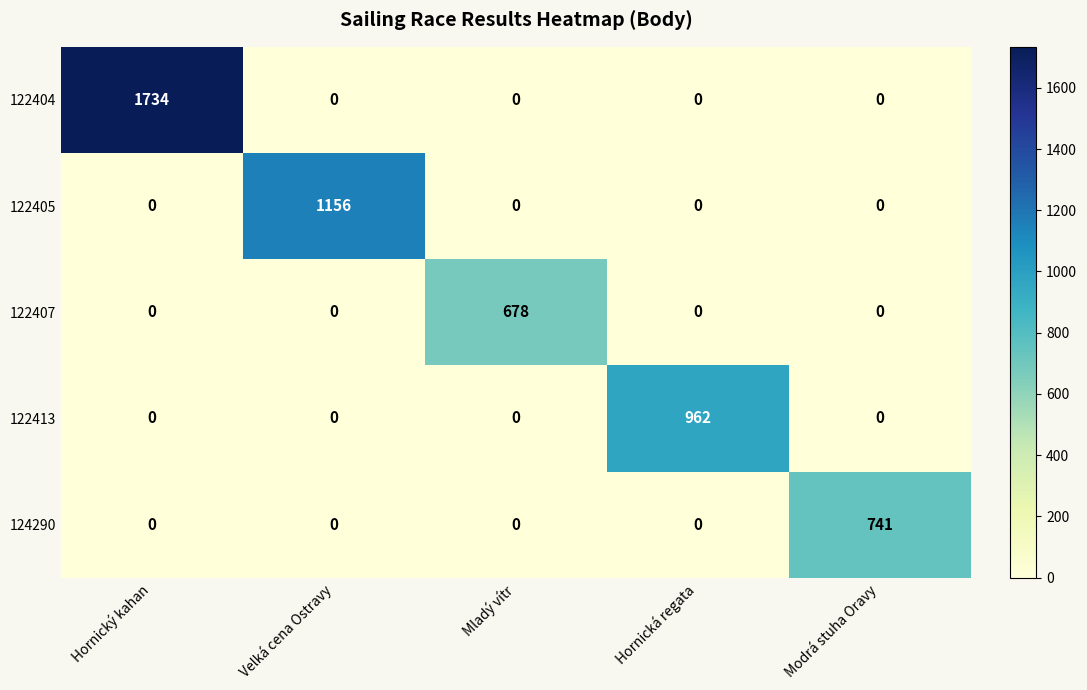

Is it true that 124290 equals 297 at Hornický kahan?

False